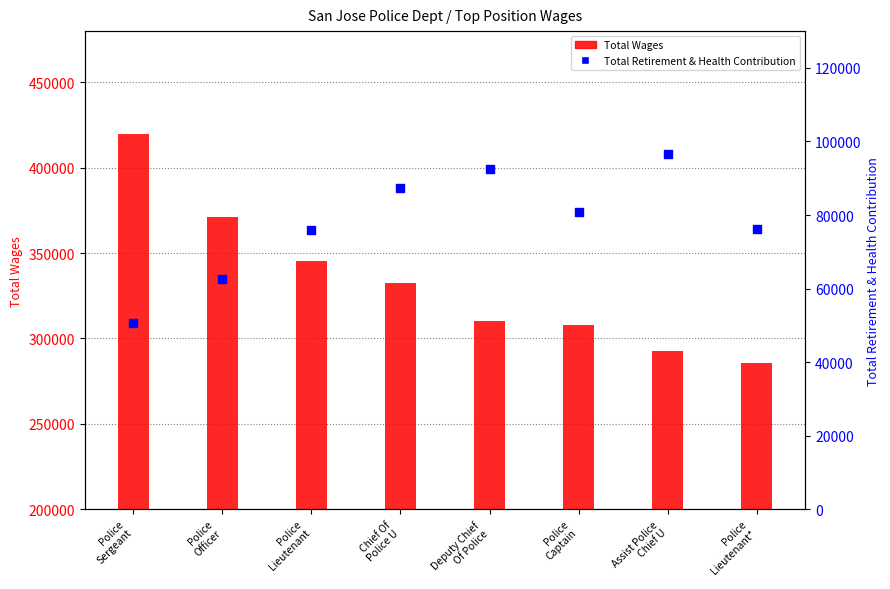

What is the total value across all series at Assist Police
Chief U?

389403